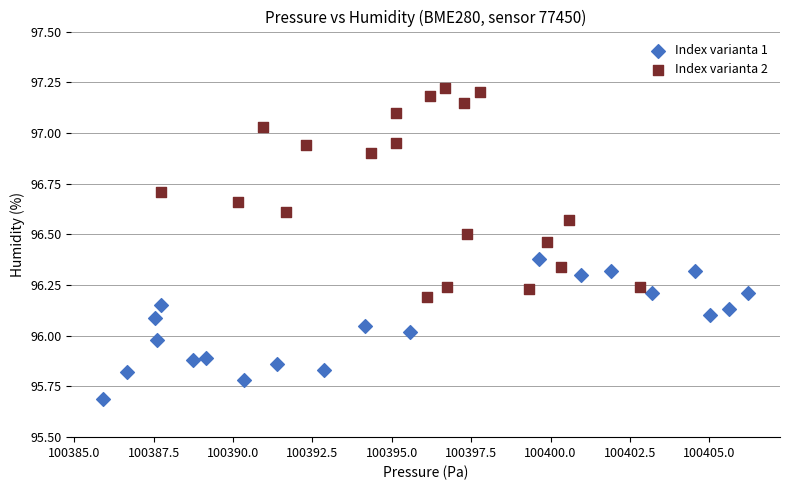

What are all the series names shown in the legend?

Index varianta 1, Index varianta 2